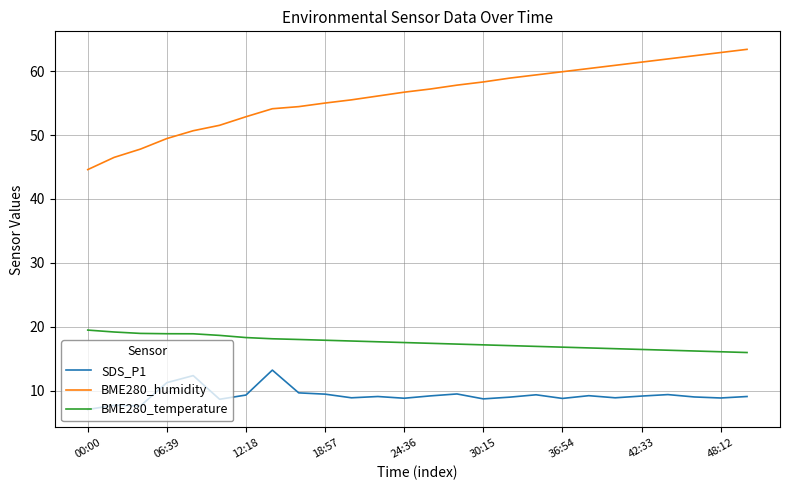

Rank the series by their maximum value, from lowest to highest.

SDS_P1, BME280_temperature, BME280_humidity